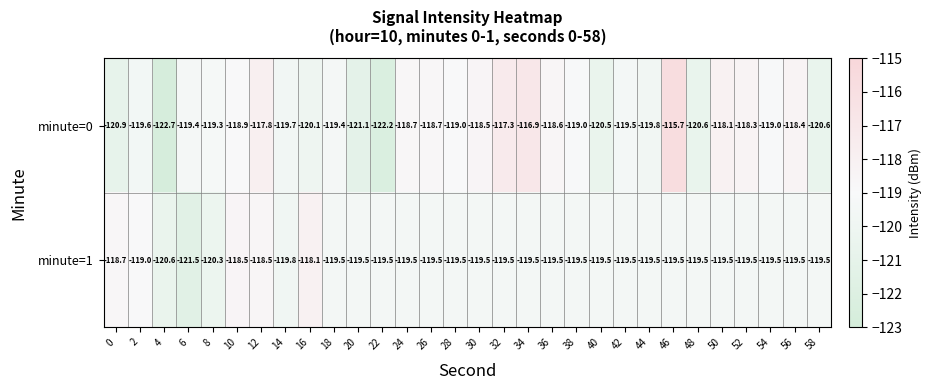

At 58, list the series in order from smallest to largest.

minute=0, minute=1